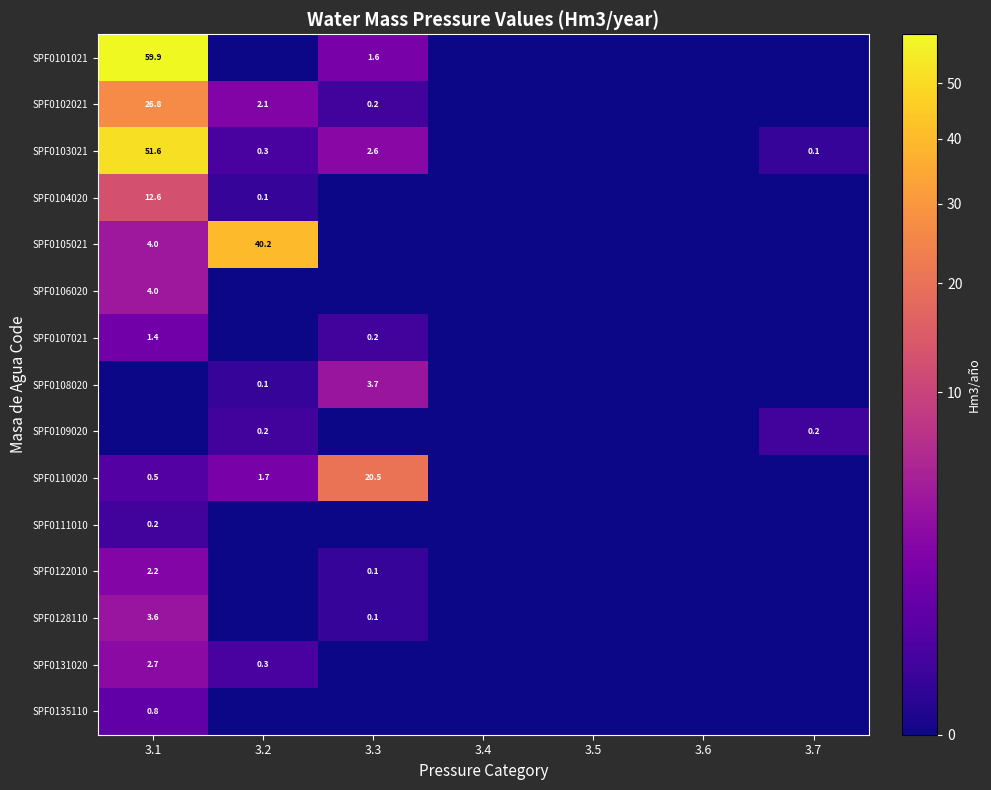

The SPF0110020 series shows 2.3 at 3.2. True or false?

False